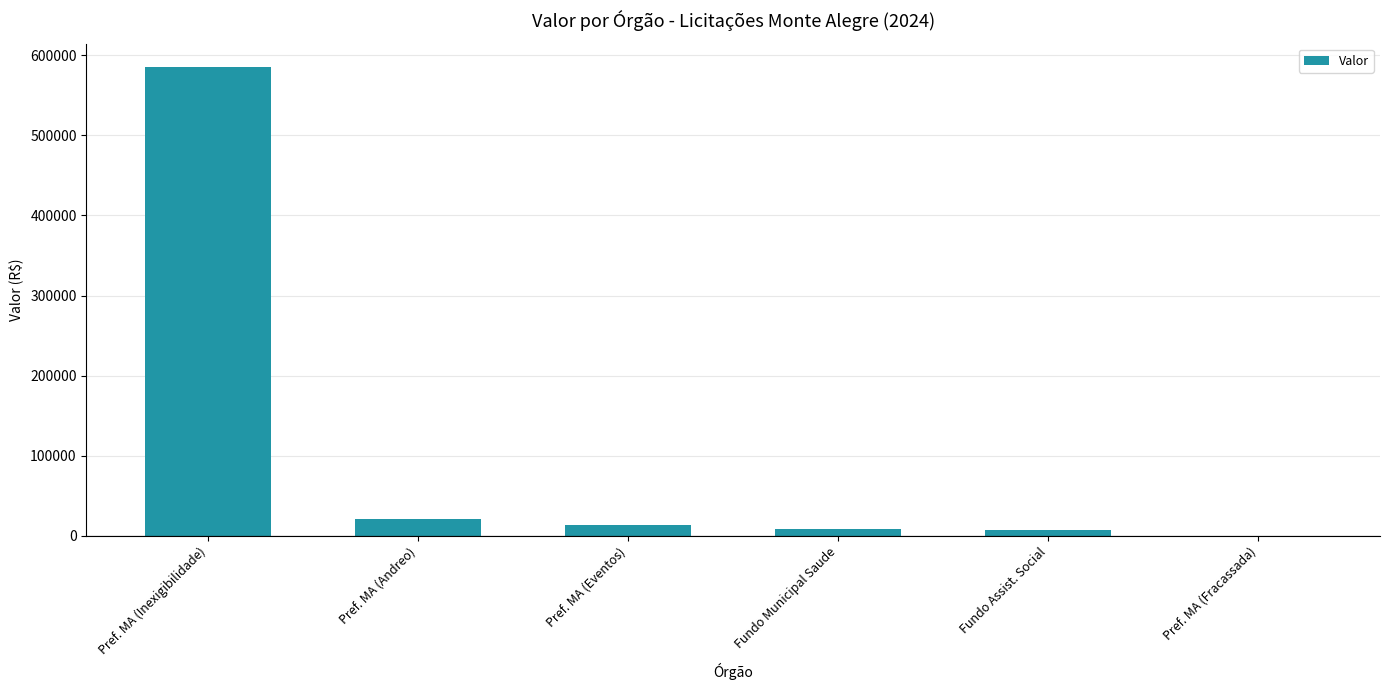

True or false: the data shows 341901.3 at Pref. MA (Fracassada).

False